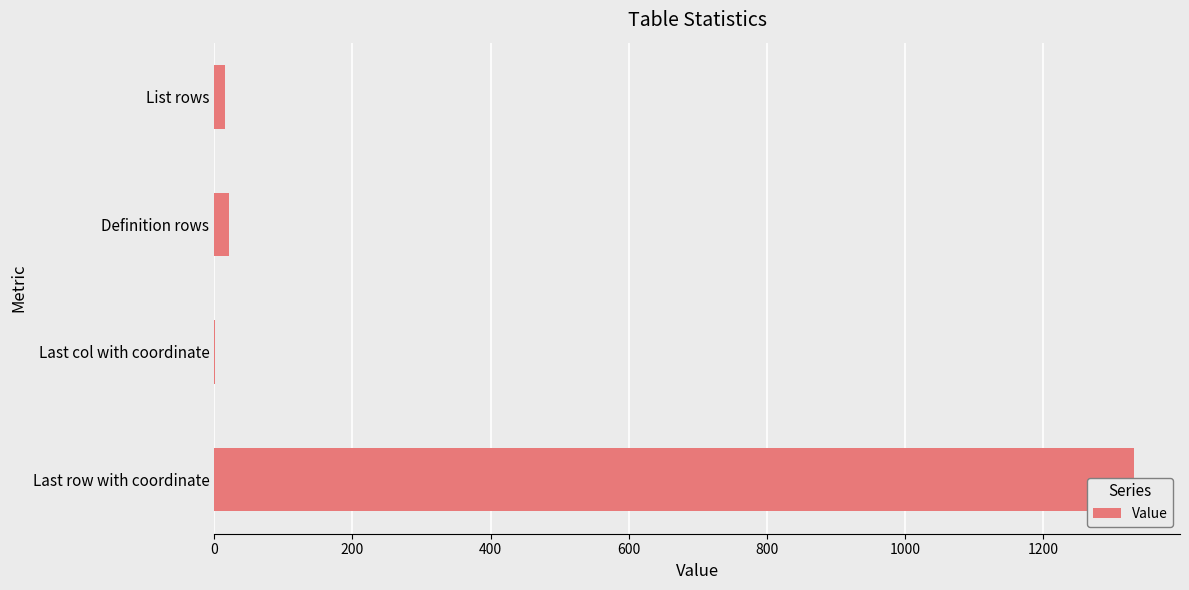

The value at Last row with coordinate is 757. True or false?

False